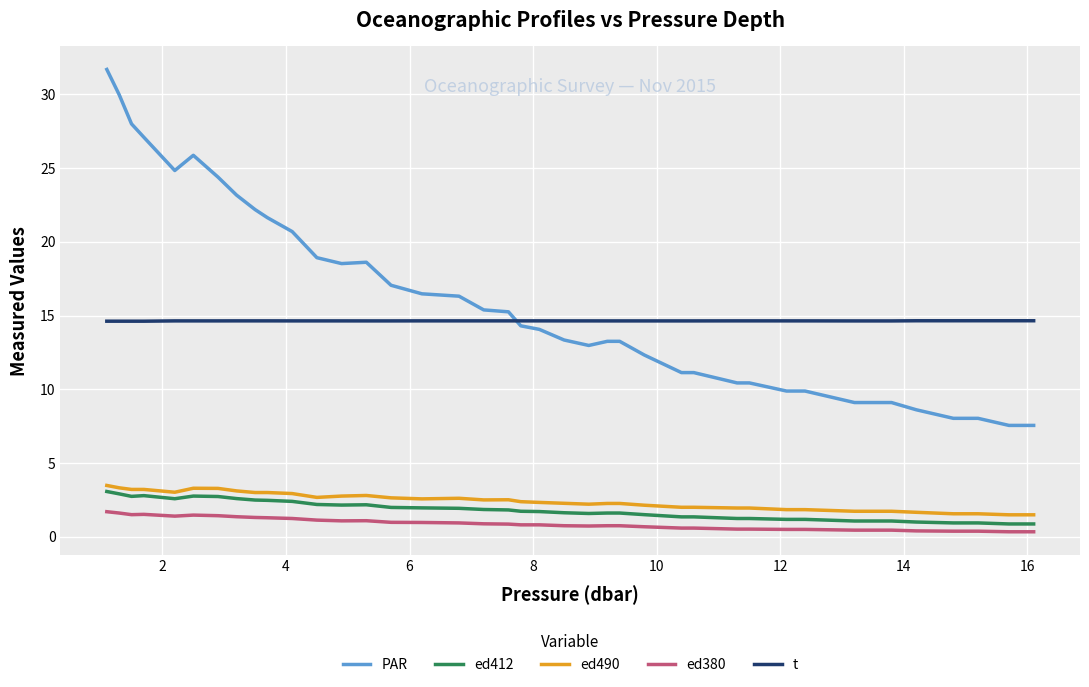

What is the lowest value of the t series?

14.6